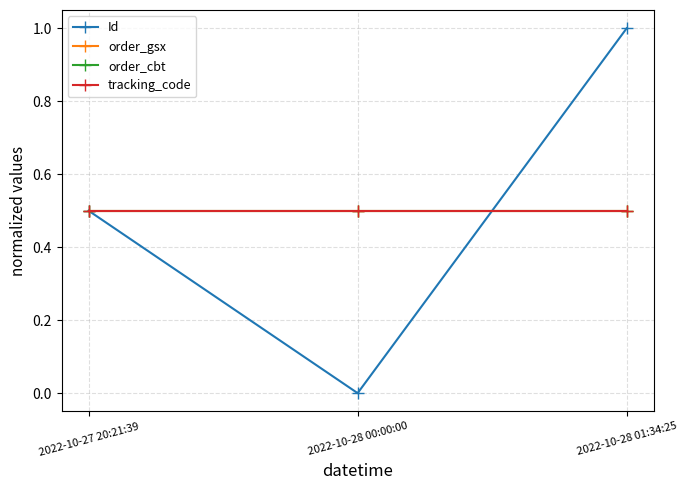

Reading left to right, extract all data points from this chart.

Id: 2022-10-27 20:21:39=0.5	2022-10-28 00:00:00=0.0	2022-10-28 01:34:25=1.0
order_gsx: 2022-10-27 20:21:39=0.5	2022-10-28 00:00:00=0.5	2022-10-28 01:34:25=0.5
order_cbt: 2022-10-27 20:21:39=0.5	2022-10-28 00:00:00=0.5	2022-10-28 01:34:25=0.5
tracking_code: 2022-10-27 20:21:39=0.5	2022-10-28 00:00:00=0.5	2022-10-28 01:34:25=0.5